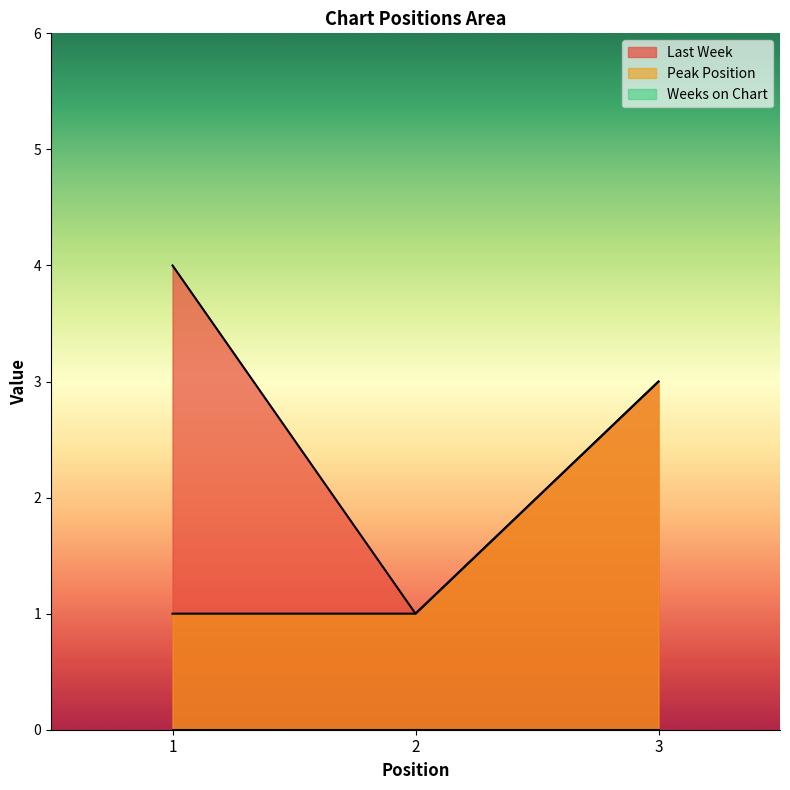

Where does the Last Week series first go above 3?

1